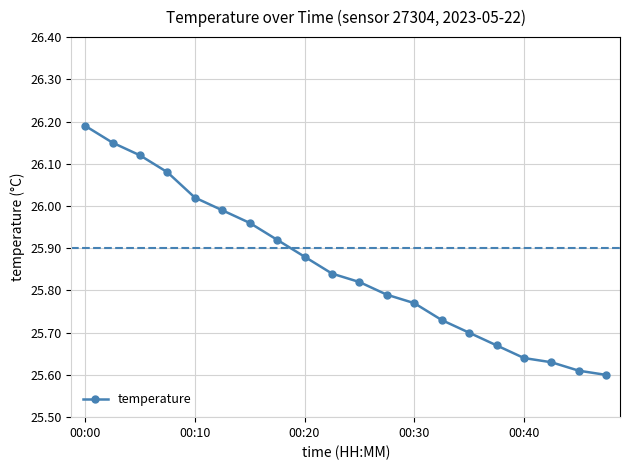

True or false: the data has more than 1 interior local peaks.

False